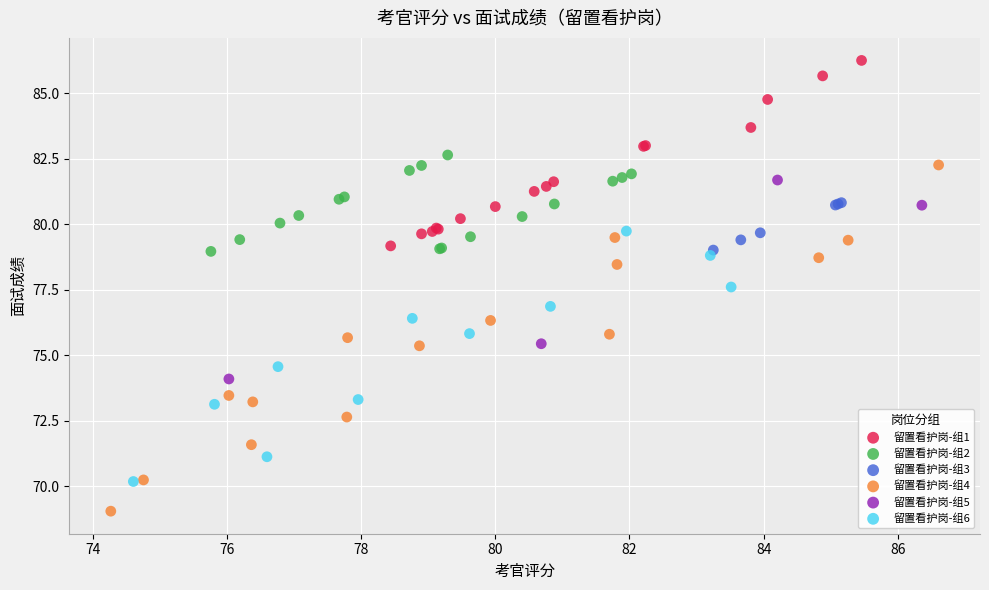

What are all the series names shown in the legend?

留置看护岗-组1, 留置看护岗-组2, 留置看护岗-组3, 留置看护岗-组4, 留置看护岗-组5, 留置看护岗-组6